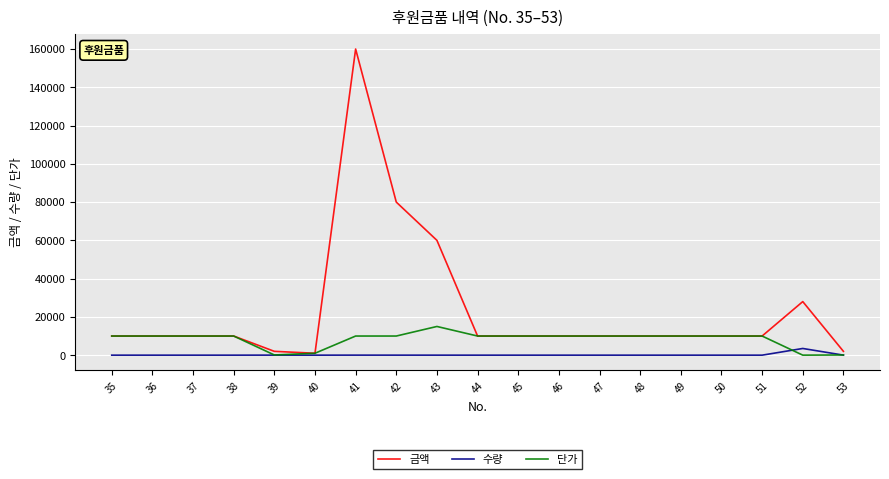

Which series has the widest spread of values?

금액